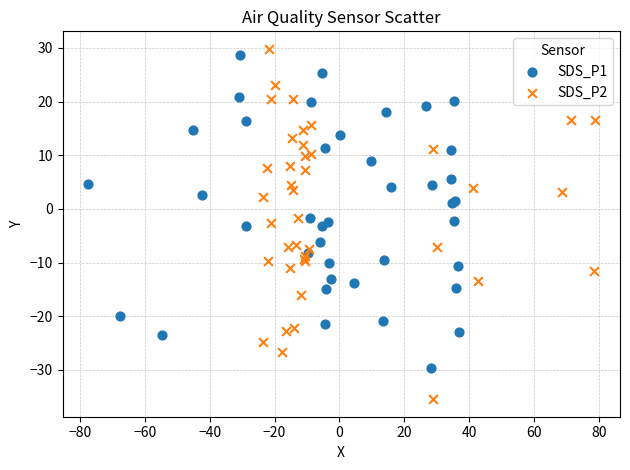

Which series has the widest spread of Y values?

SDS_P2